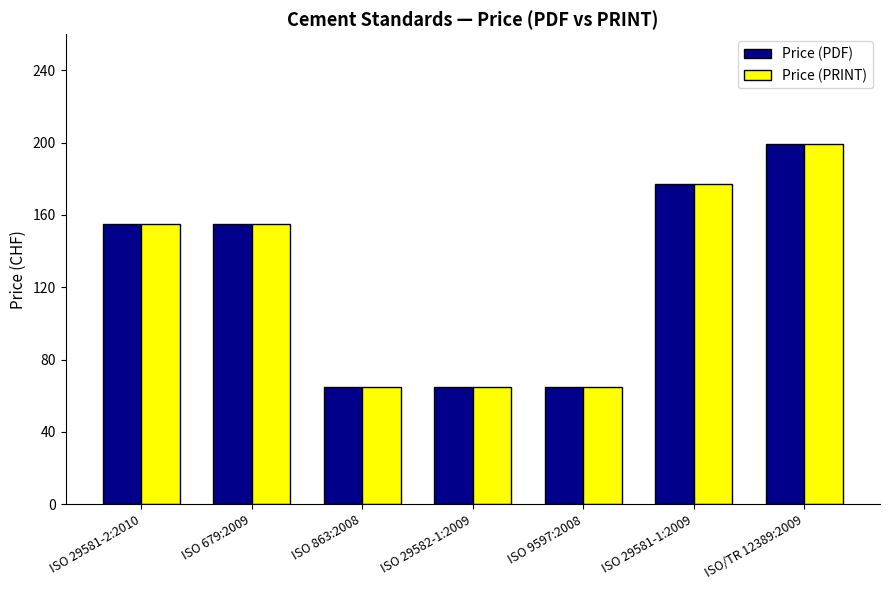

What are all the series names shown in the legend?

Price (PDF), Price (PRINT)